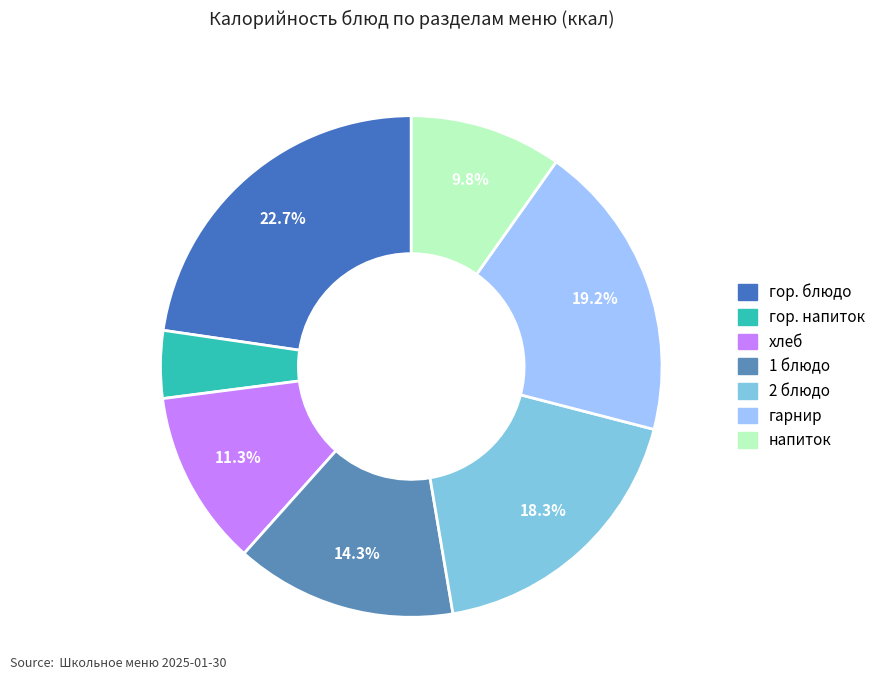

Count the number of slices in the pie.

7